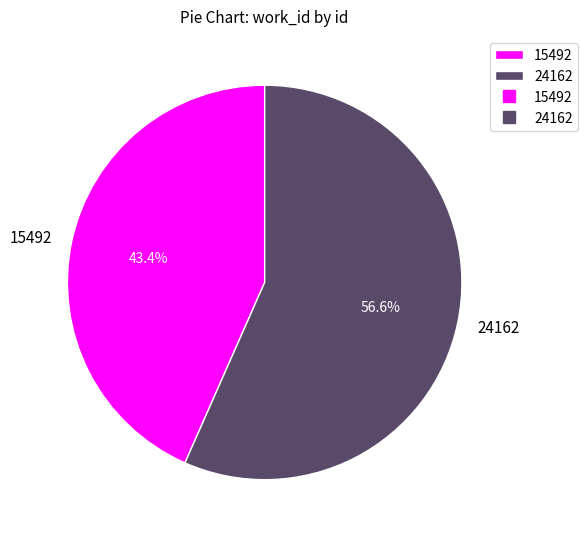

Which category has the biggest portion of the pie?

24162